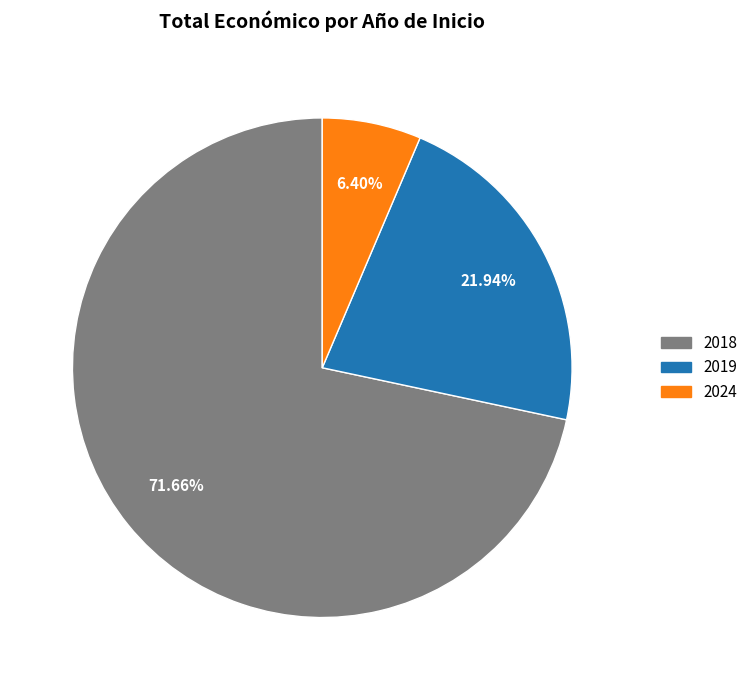

What is the ratio of the value at 2019 to the value at 2024?

3.4